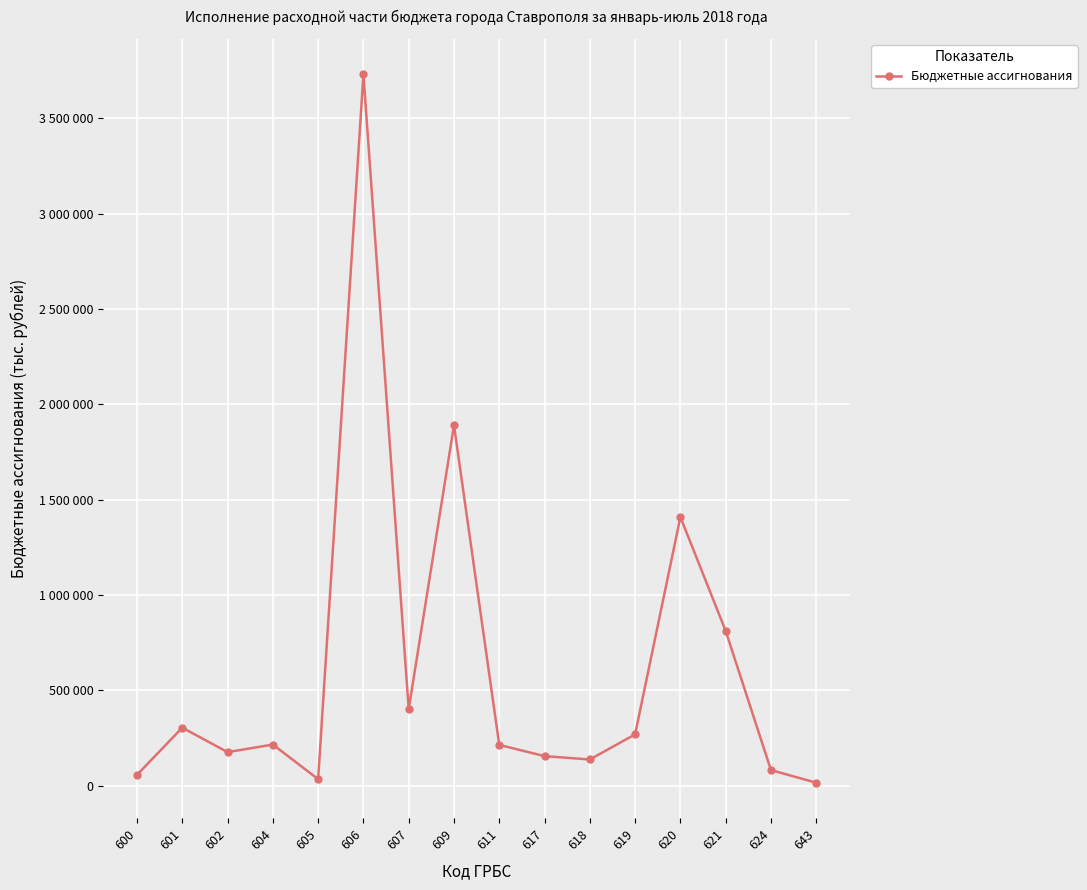

Is this an area chart (filled region under the line)?

No